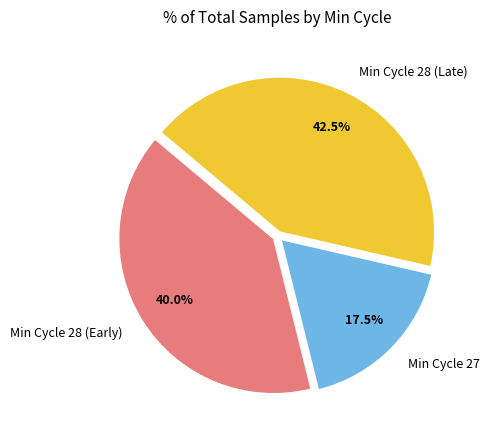

Is there a majority slice in this chart?

No